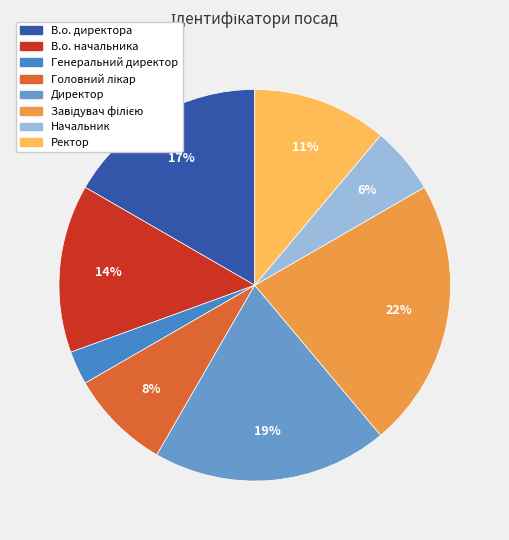

Between Завідувач філією and В.о. начальника, which is larger?

Завідувач філією